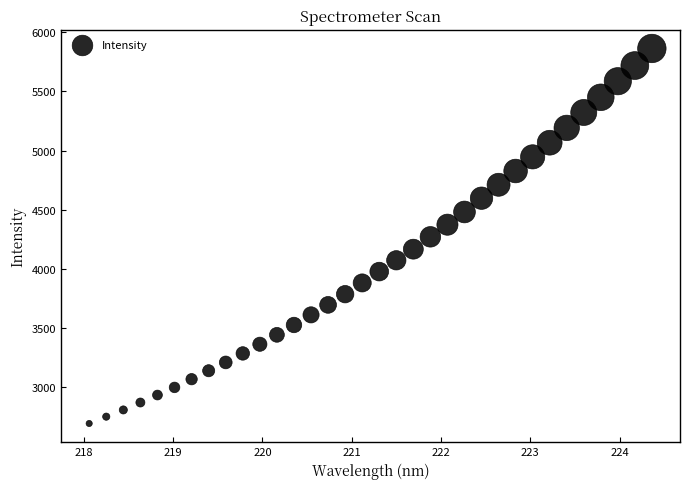

What is the range of X values (max minus min)?

6.3